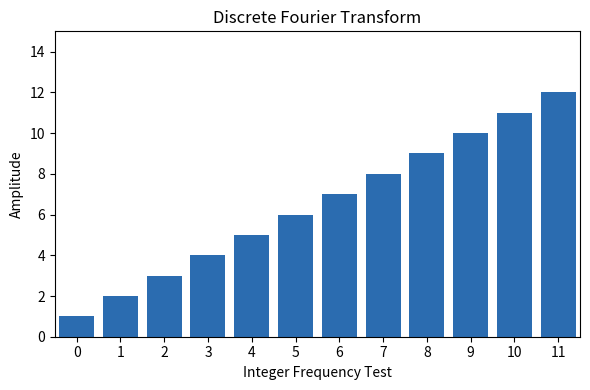

What is the sum of all values?

78